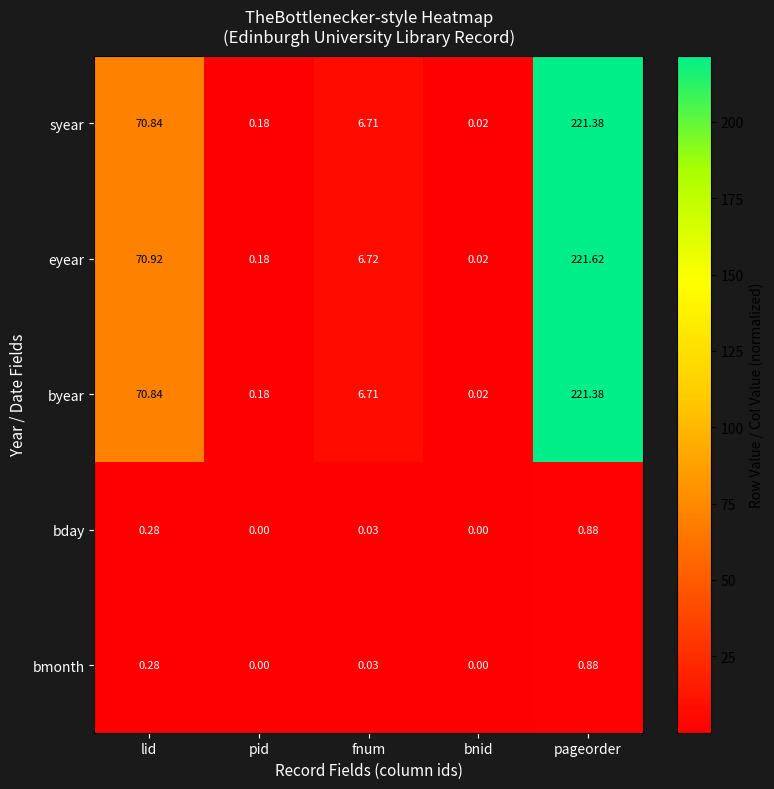

How many distinct data groups are displayed?

5